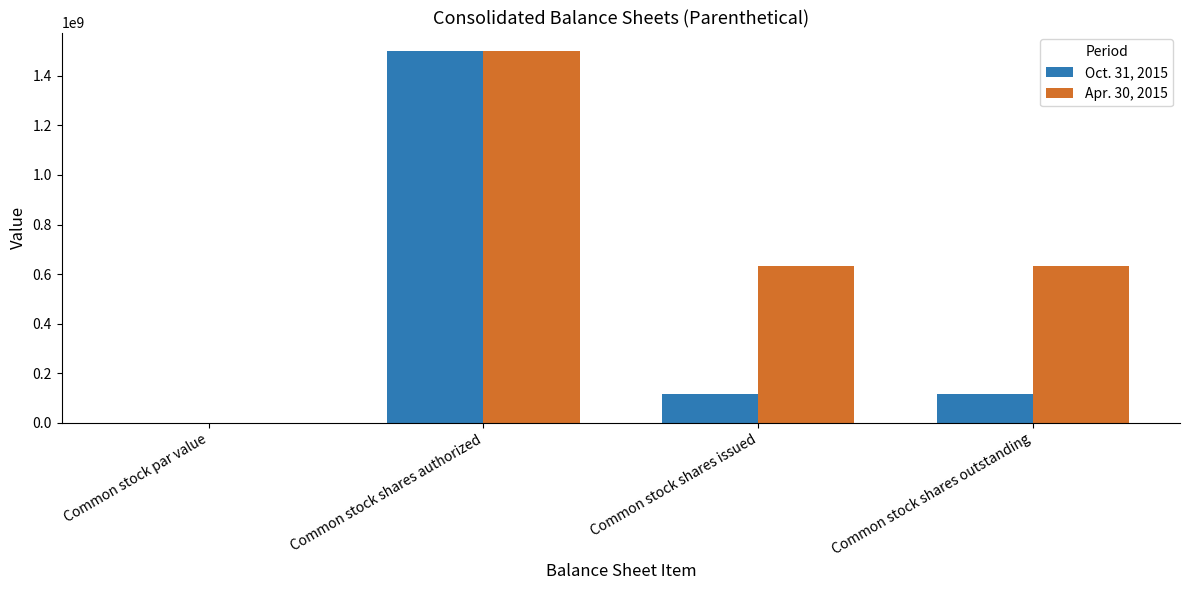

True or false: Apr. 30, 2015 has a value of 333243261.8 at Common stock shares authorized.

False